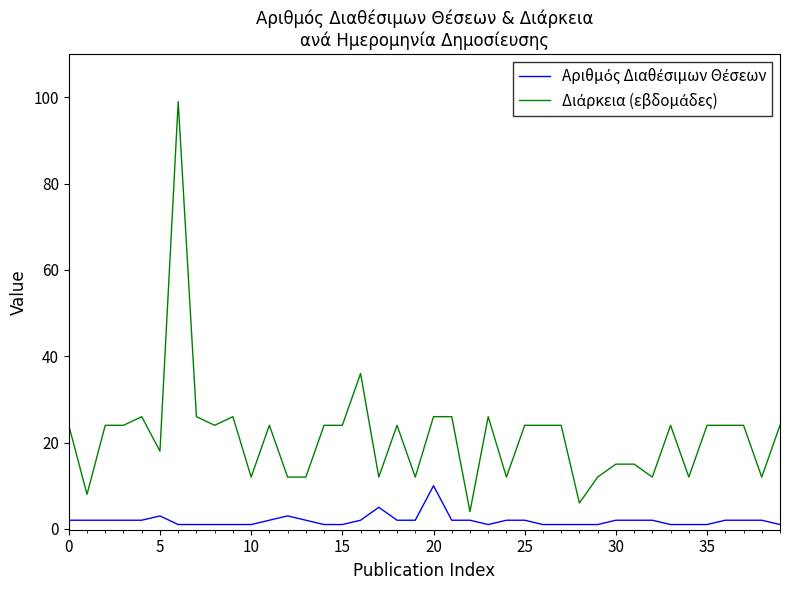

What is the maximum value shown in the chart?

99